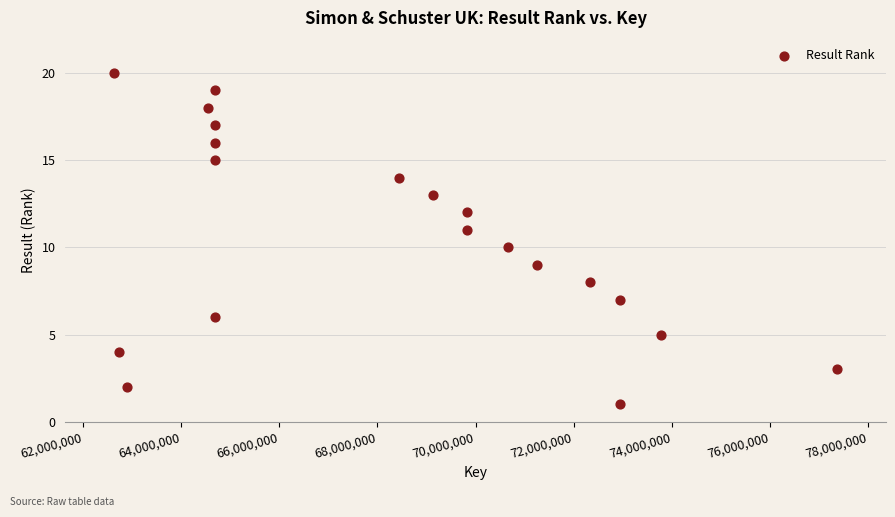

What is the range of Y values (max minus min)?

19